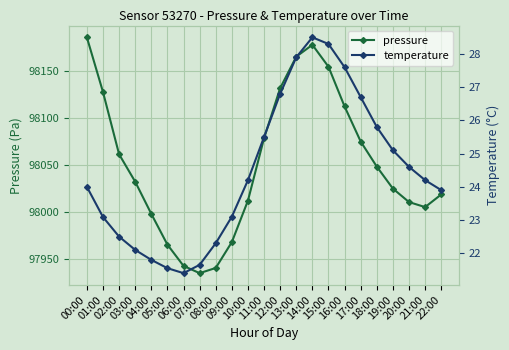

At which category is the sum across all series the highest?

00:00